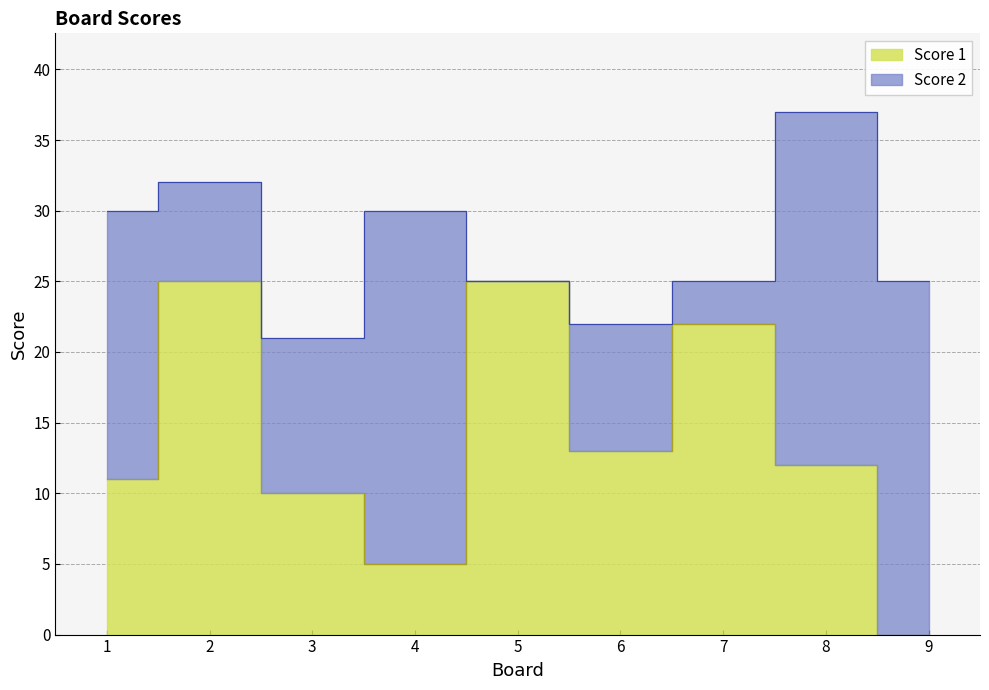

How many points are higher than both their immediate neighbors (excluding endpoints)?

3